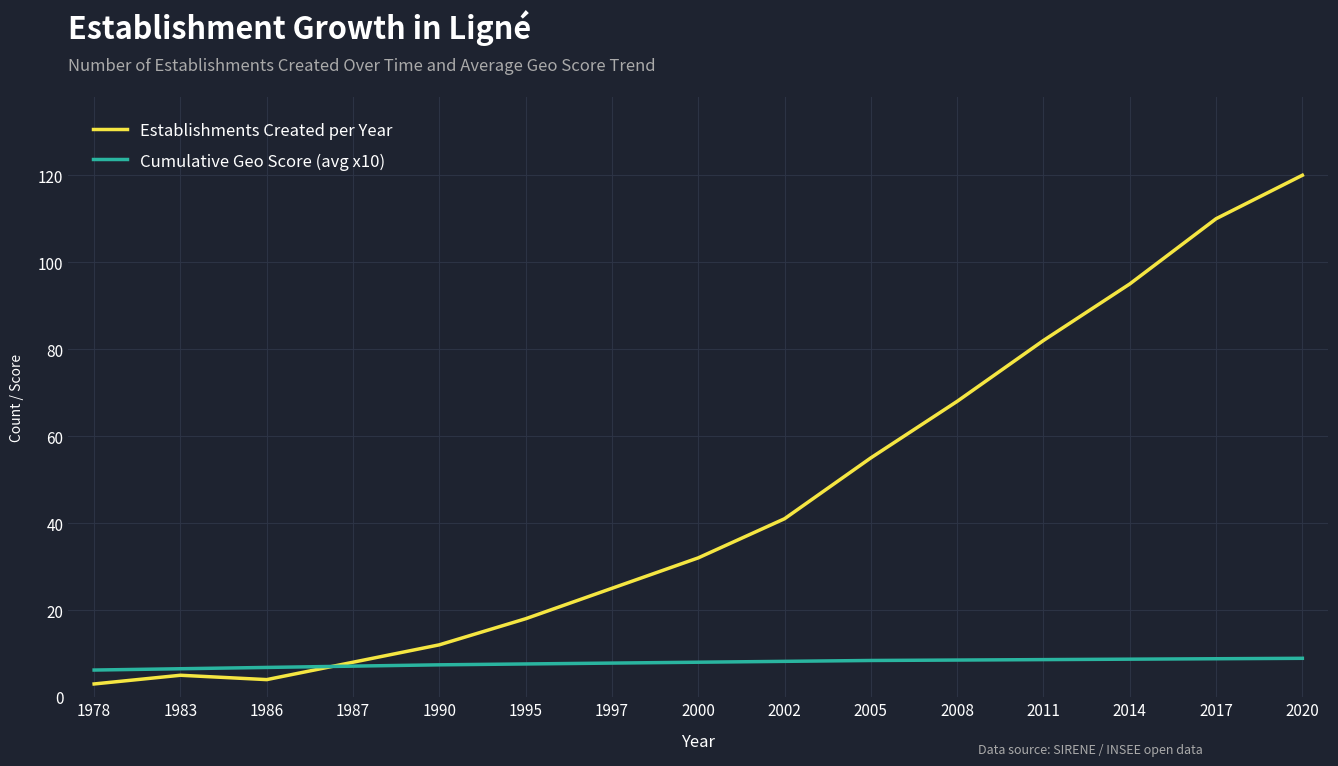

Which series has the largest total across all categories?

Establishments Created per Year